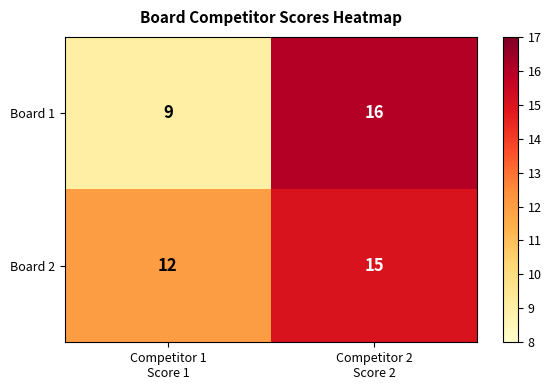

What is the greatest value displayed?

16